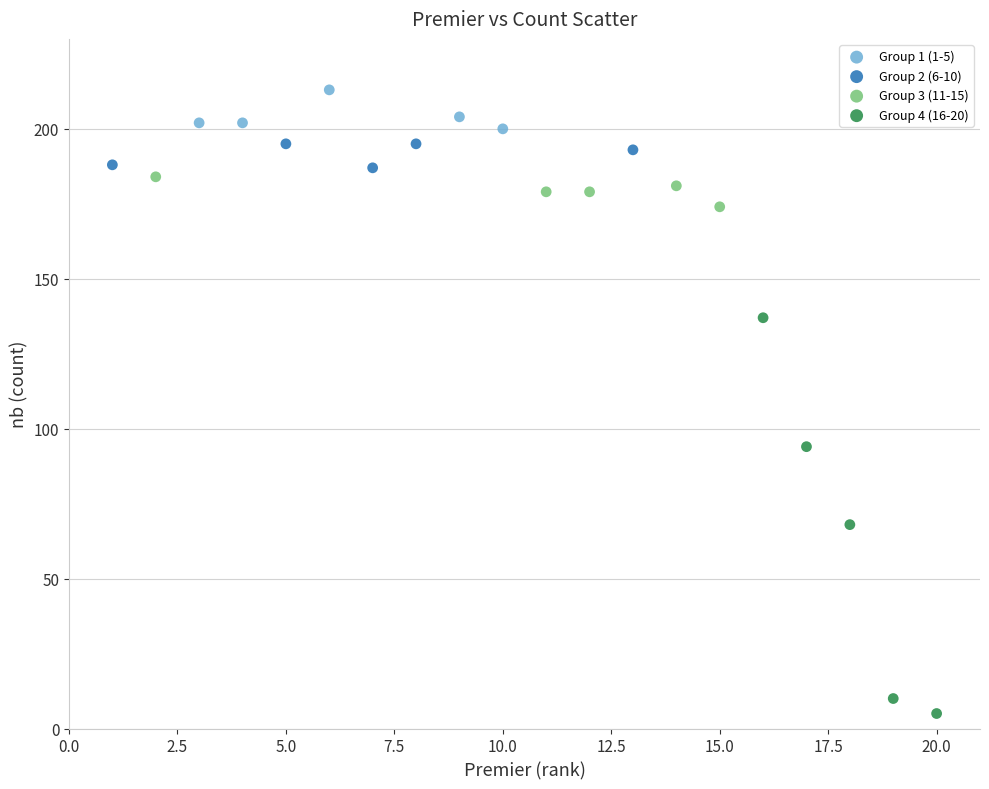

Which series reaches the maximum Y coordinate?

Group 1 (1-5)